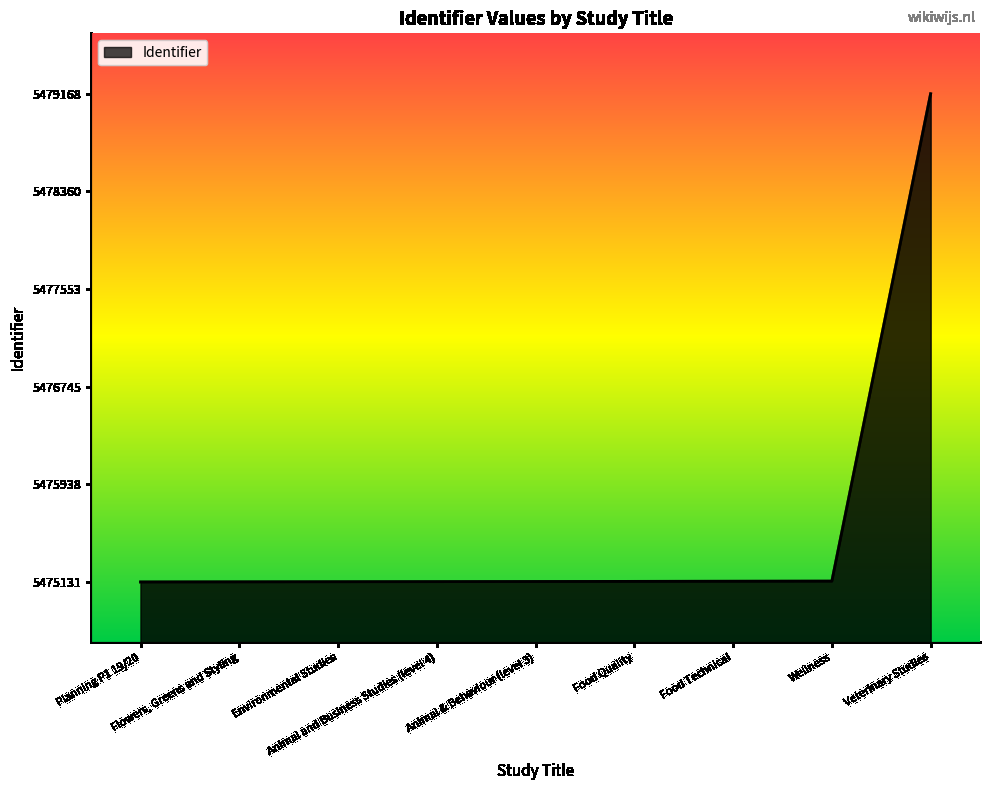

What is the greatest value displayed?

5479168